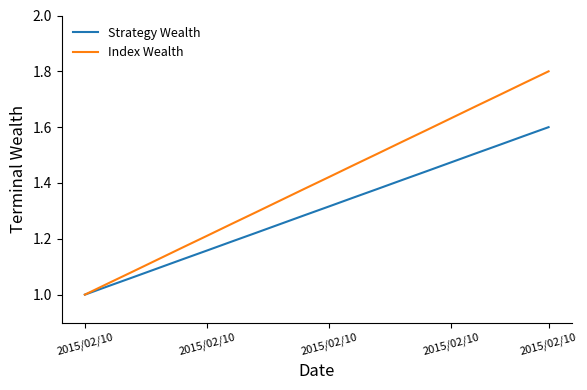

Which series has the largest total across all categories?

Index Wealth